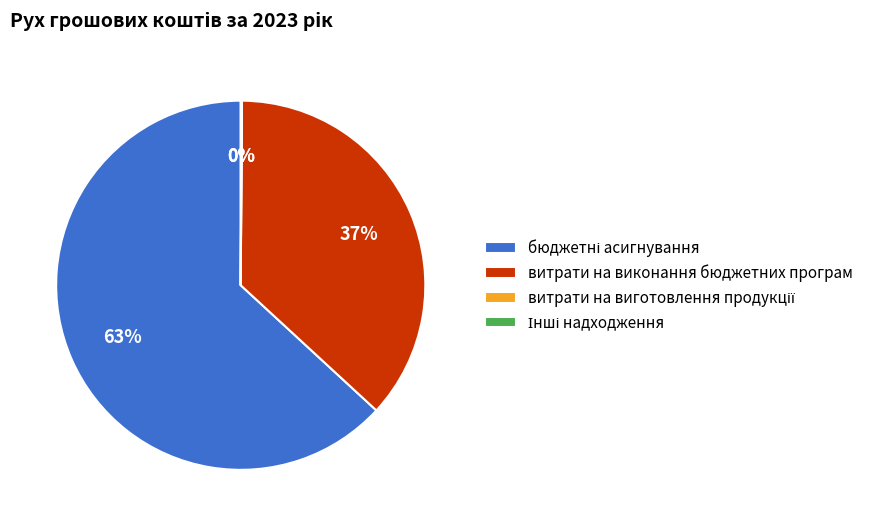

To the nearest percent, what portion does витрати на виконання бюджетних програм represent?

37%